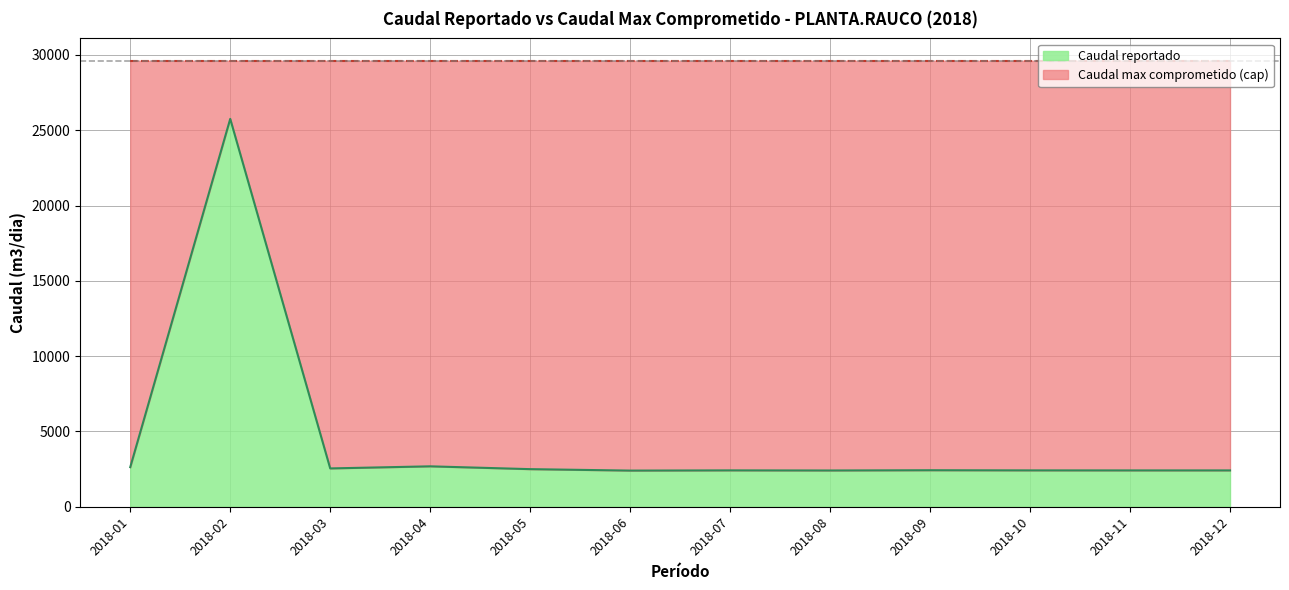

Does the chart have visible grid lines?

Yes